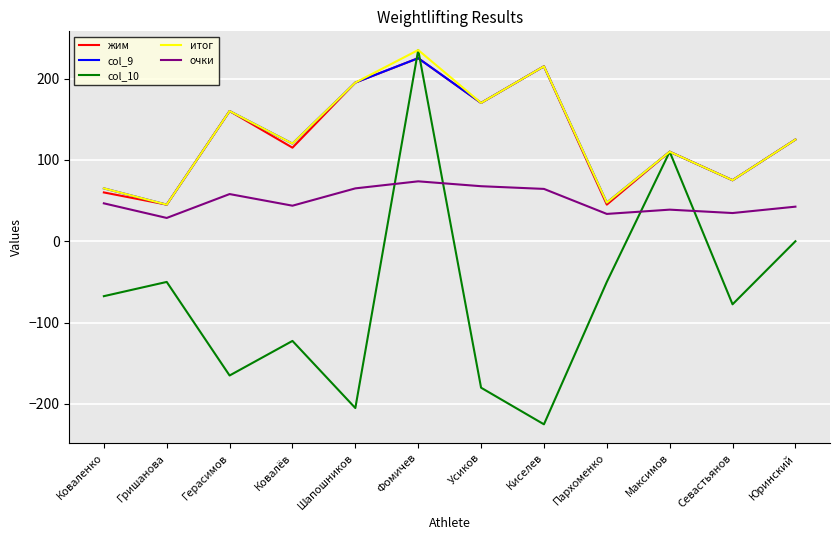

True or false: очки and жим intersect in this chart.

False